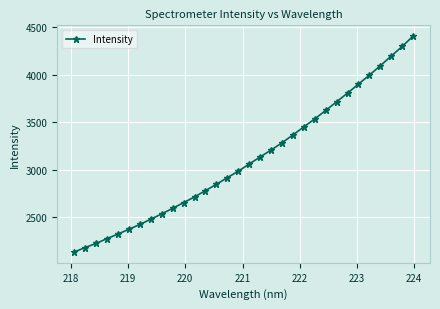

How many values are below 3058?

16